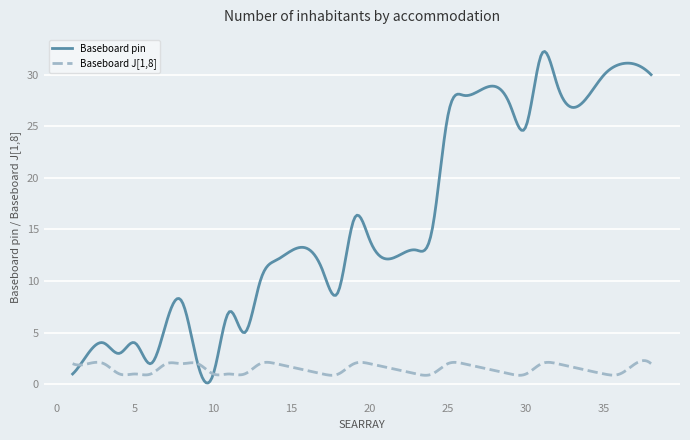

Which series has the largest range (max minus min)?

Baseboard pin